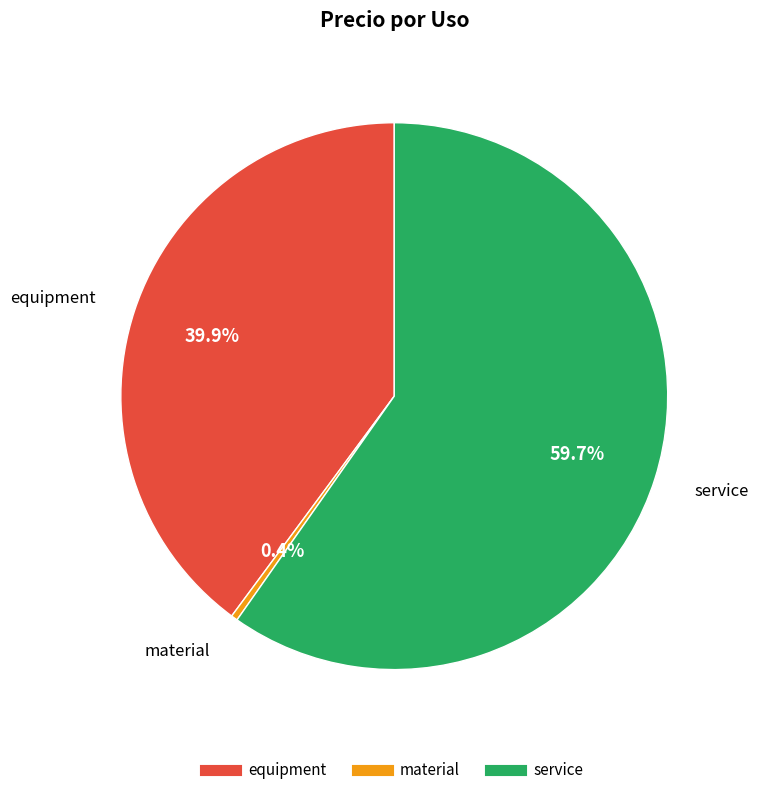

Which has a higher value, material or equipment?

equipment